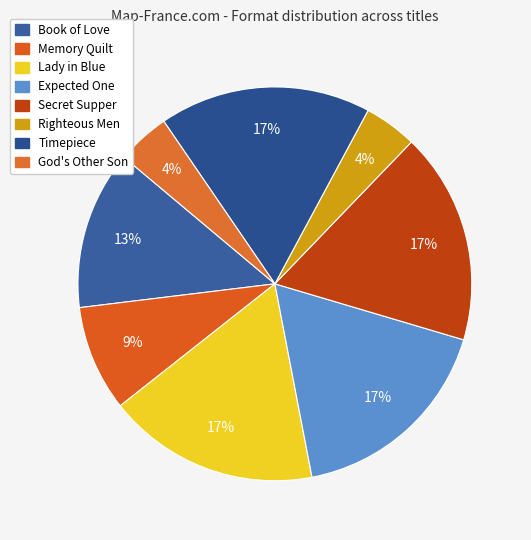

Is the sum of Memory Quilt and Timepiece greater than half?

No